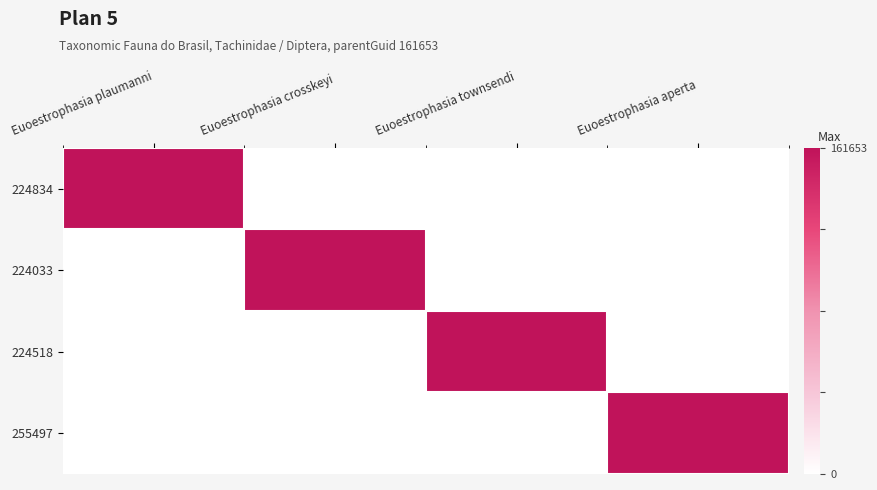

Which label corresponds to the smallest value in the chart?

Euoestrophasia crosskeyi